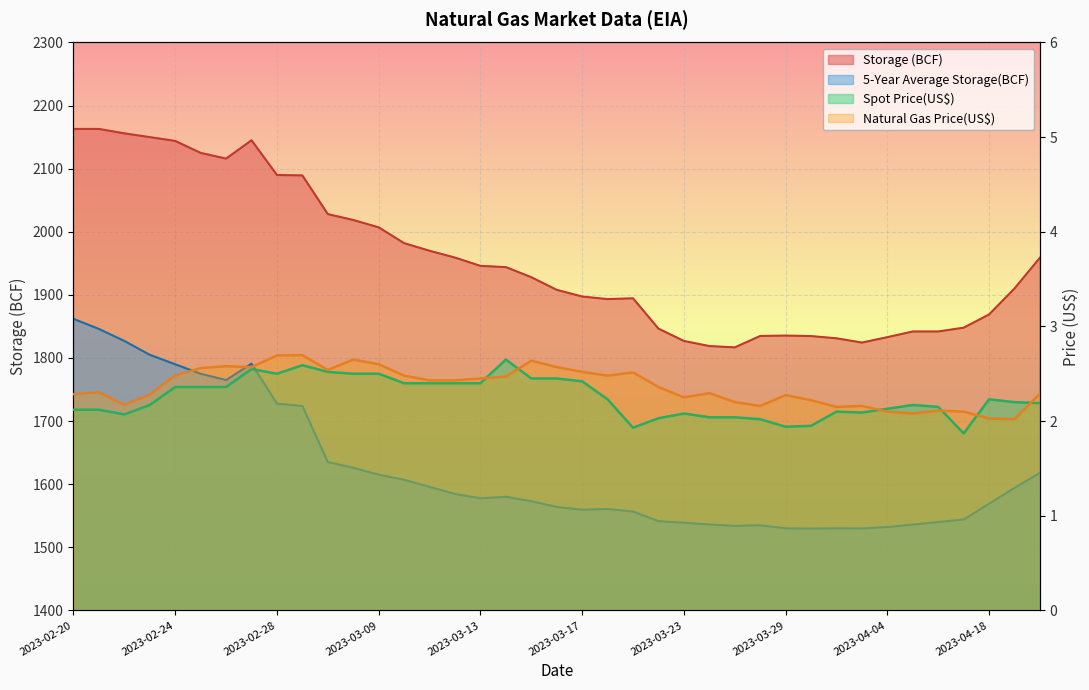

Which series has the largest range (max minus min)?

Storage (BCF)